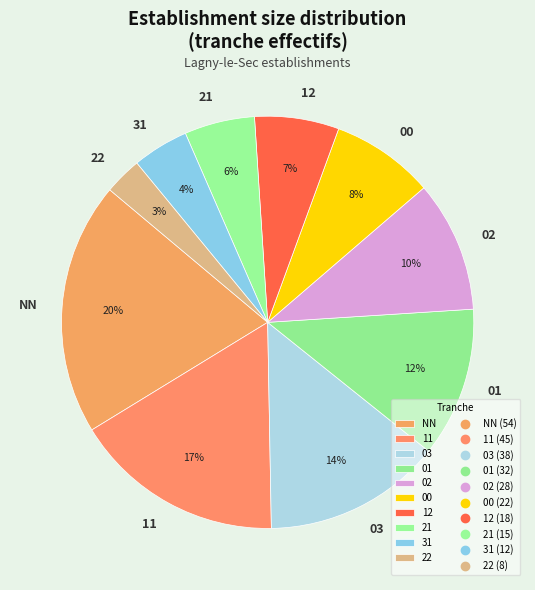

Which slice is the largest?

NN